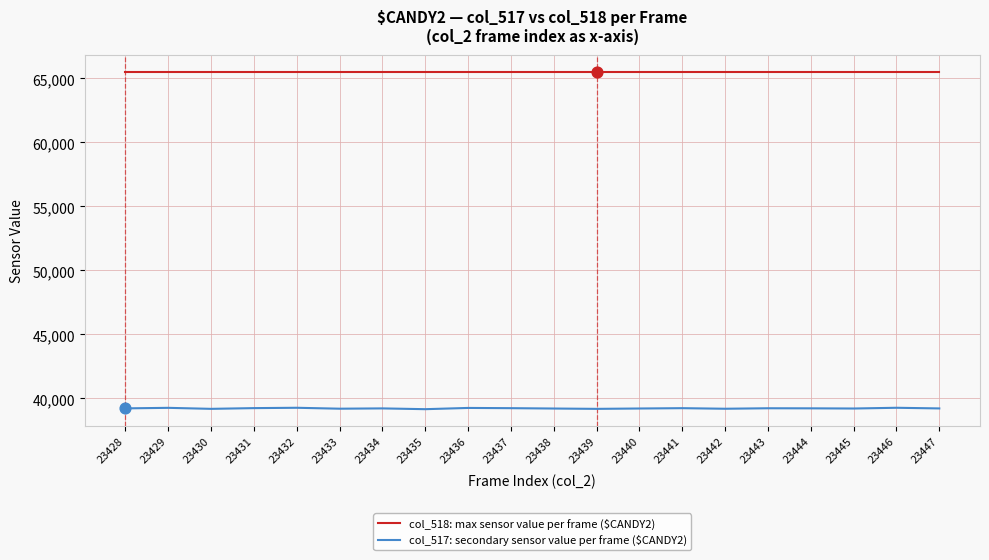

What is the total value across all series at 23447?

104755